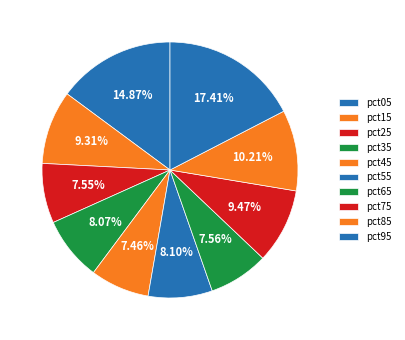

How many slices are in this pie chart?

10